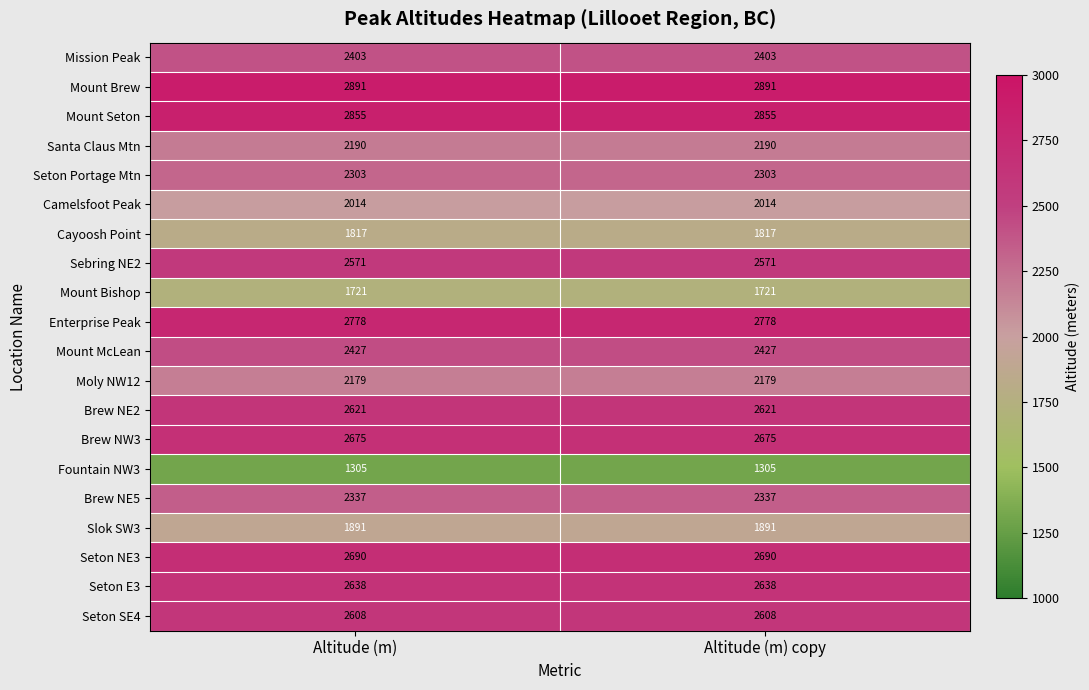

Rank the series at Altitude (m) from lowest to highest value.

Fountain NW3, Mount Bishop, Cayoosh Point, Slok SW3, Camelsfoot Peak, Moly NW12, Santa Claus Mtn, Seton Portage Mtn, Brew NE5, Mission Peak, Mount McLean, Sebring NE2, Seton SE4, Brew NE2, Seton E3, Brew NW3, Seton NE3, Enterprise Peak, Mount Seton, Mount Brew